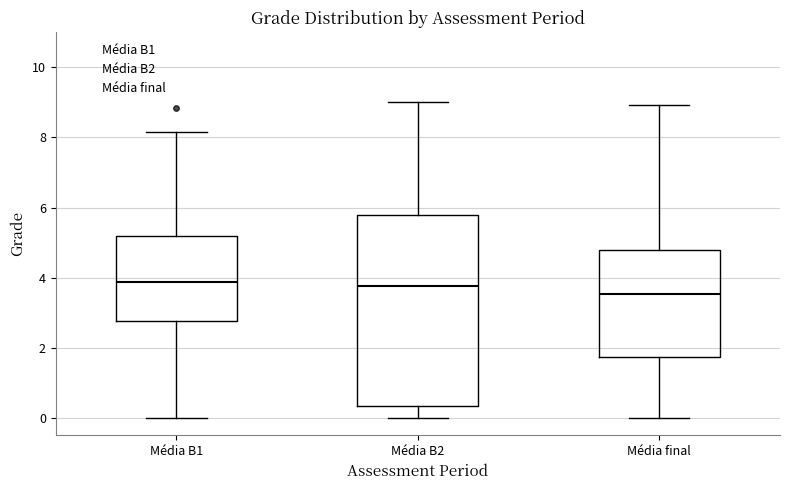

Which box is the tallest, from its lower edge to its upper edge?

Média B2